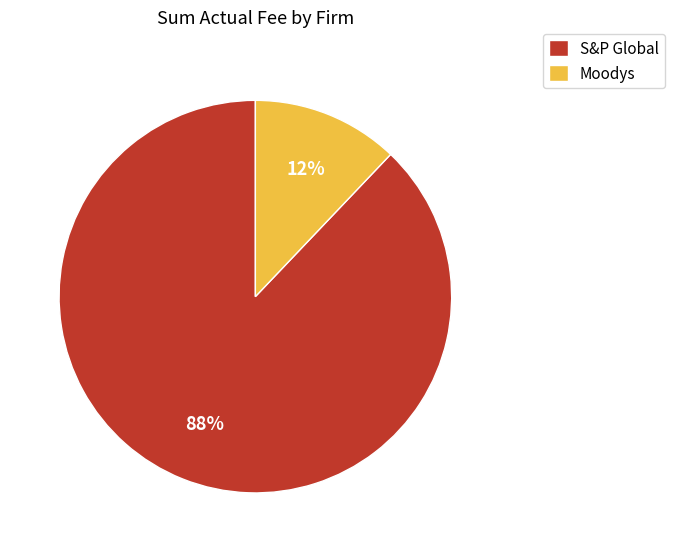

To the nearest percent, what is the difference between the largest and smallest slice percentages?

76%